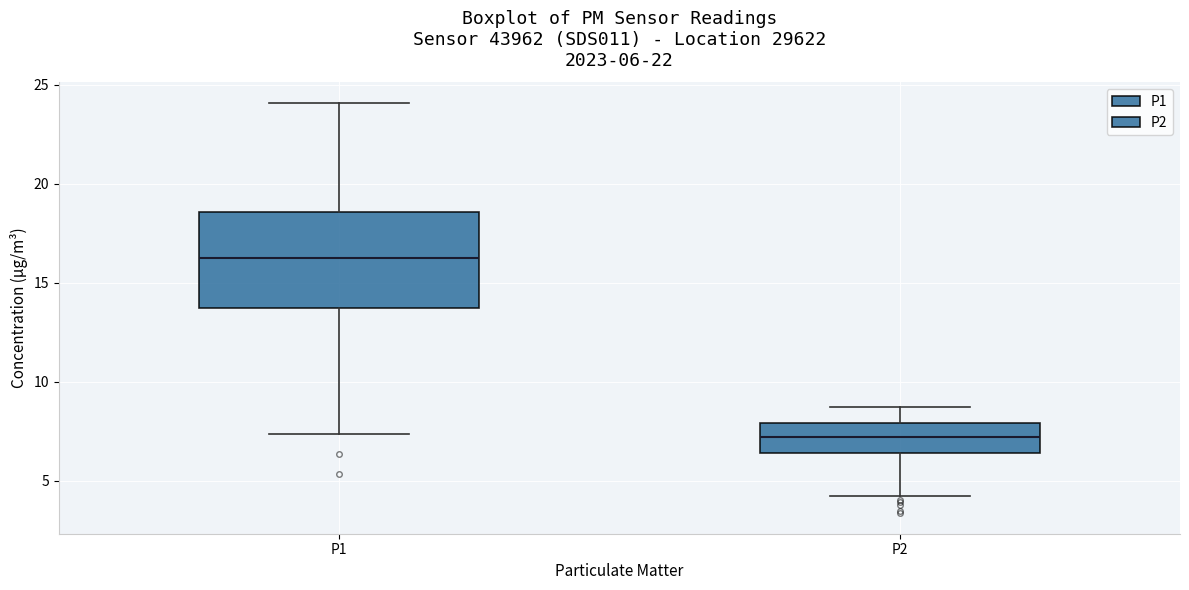

Comparing the boxes themselves (not the whiskers), which one is the tallest?

P1